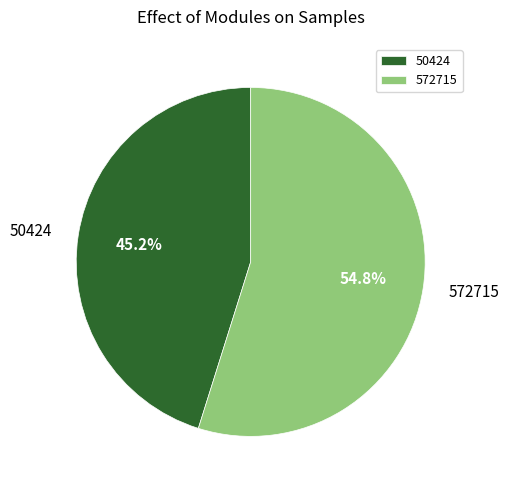

Approximately how many times larger is the value at 572715 compared to 50424?

1.2